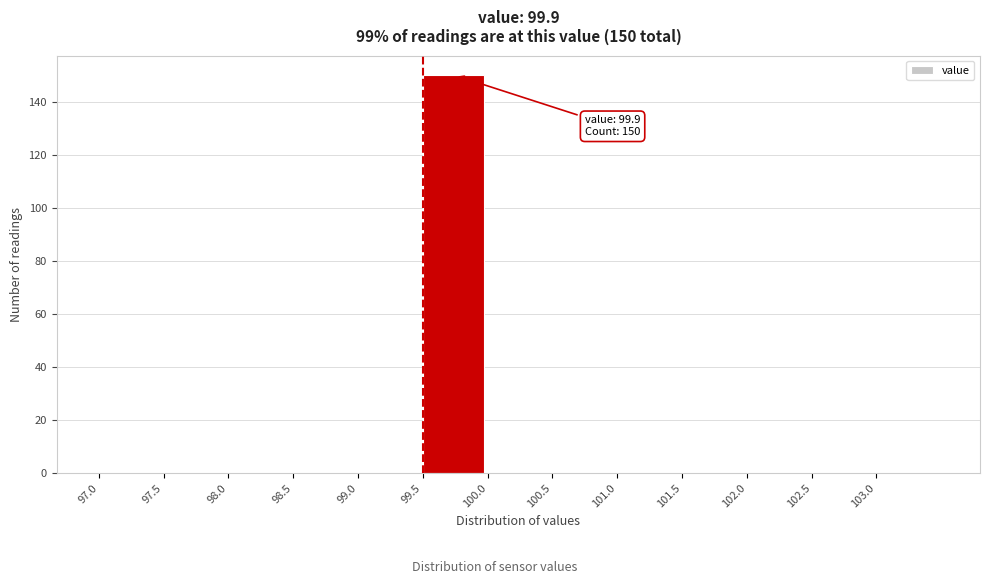

Which range on the x-axis has the tallest bar?

99.5 to 100.0